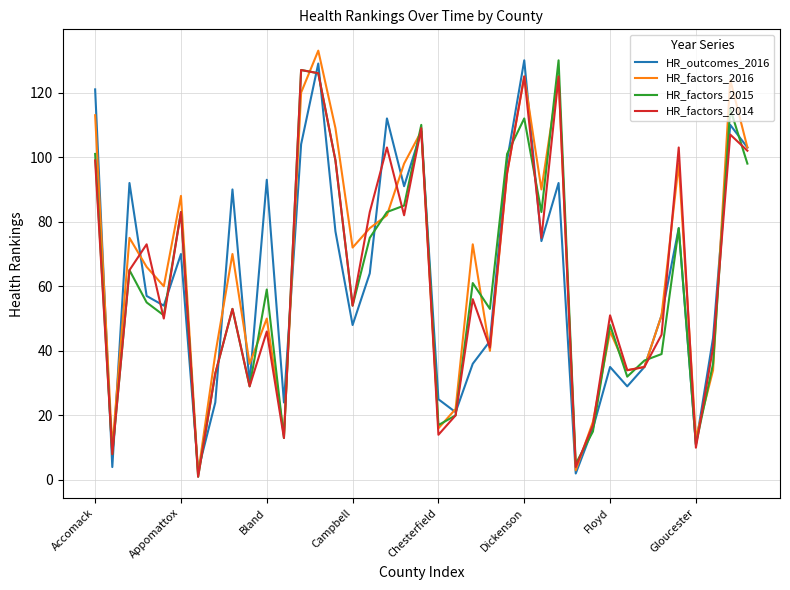

How many interior local peaks does the HR_factors_2016 series have?

12